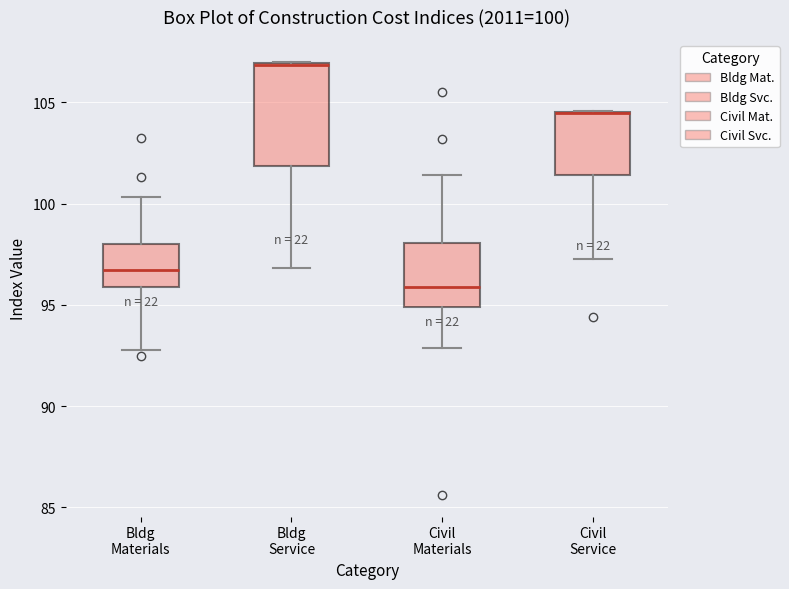

Which box is the tallest, from its lower edge to its upper edge?

Bldg Service